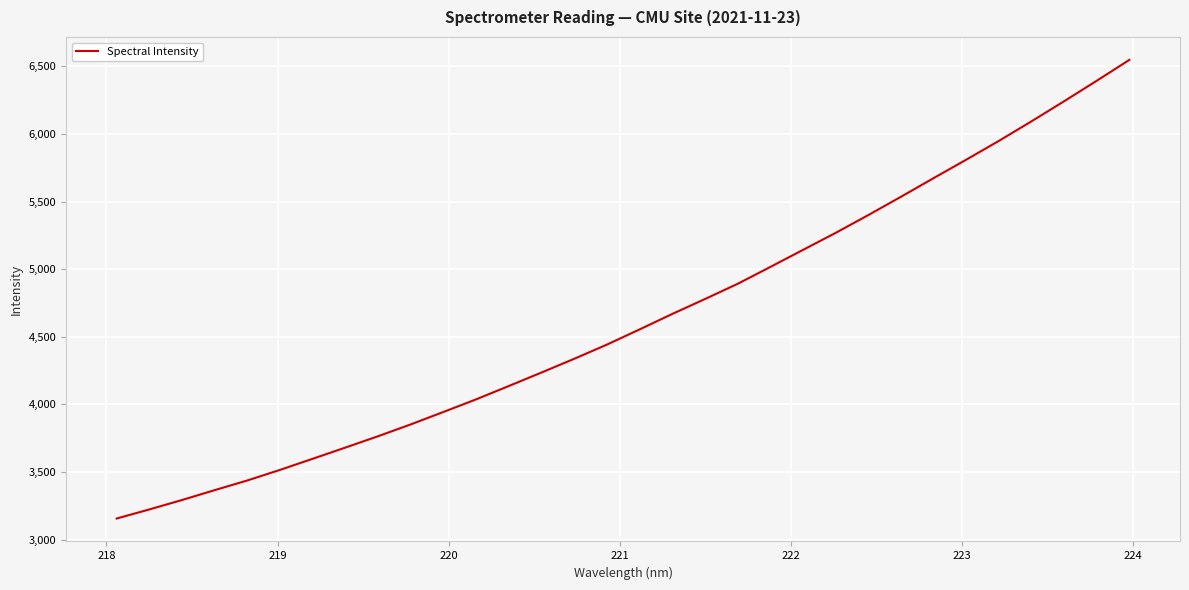

What is the greatest value displayed?

6548.6